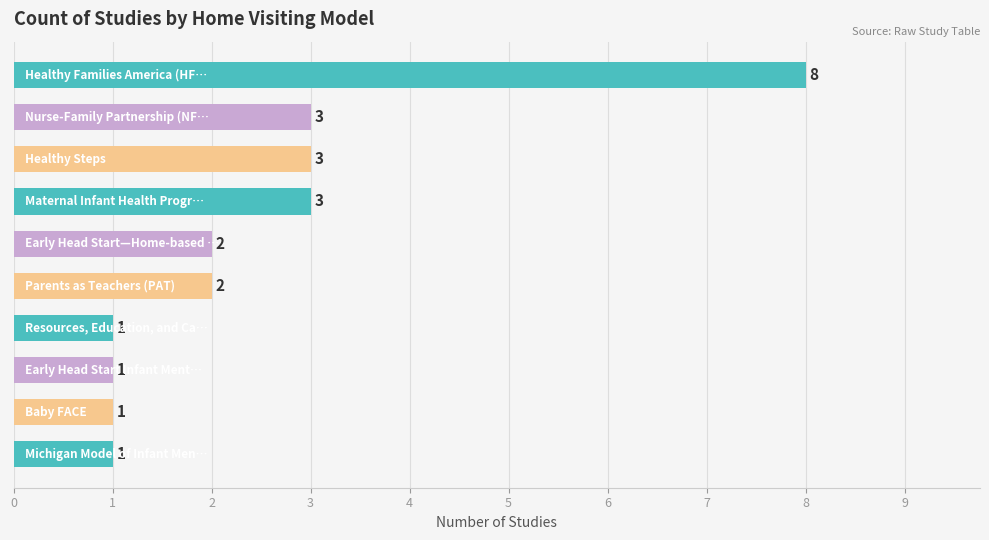

What is the difference between the maximum and minimum values?

7